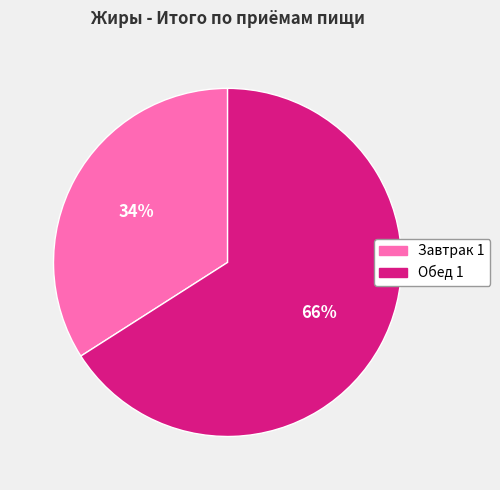

To the nearest percent, what percentage of the pie is Завтрак 1?

34%